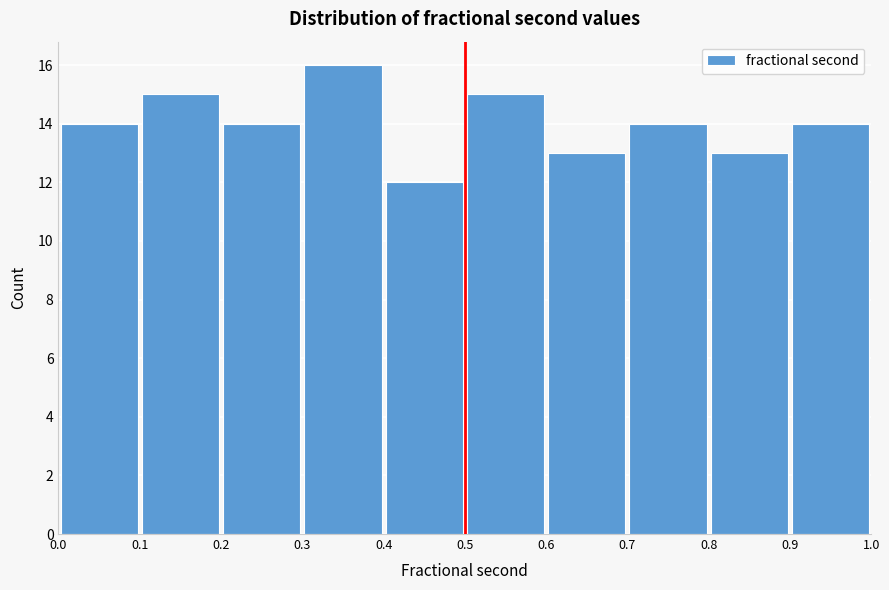

Reading left to right, transcribe this chart: for each bar, give the range it covers on the x-axis and its height. The values are not printed on the chart, so give them approximately, as read against the axis.

0.0 to 0.1: 14
0.1 to 0.2: 15
0.2 to 0.3: 14
0.3 to 0.4: 16
0.4 to 0.5: 12
0.5 to 0.6: 15
0.6 to 0.7: 13
0.7 to 0.8: 14
0.8 to 0.9: 13
0.9 to 1.0: 14